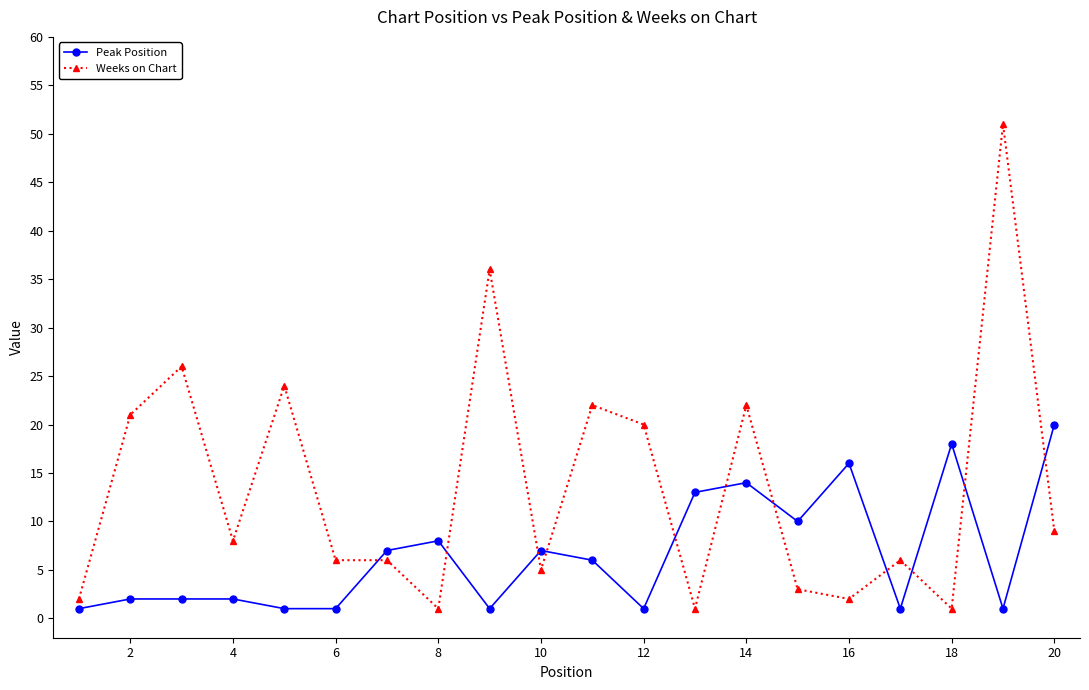

Reading left to right, extract all data points from this chart.

Peak Position: 1	2	2	2	1	1	7	8	1	7	6	1	13	14	10	16	1	18	1	20
Weeks on Chart: 2	21	26	8	24	6	6	1	36	5	22	20	1	22	3	2	6	1	51	9